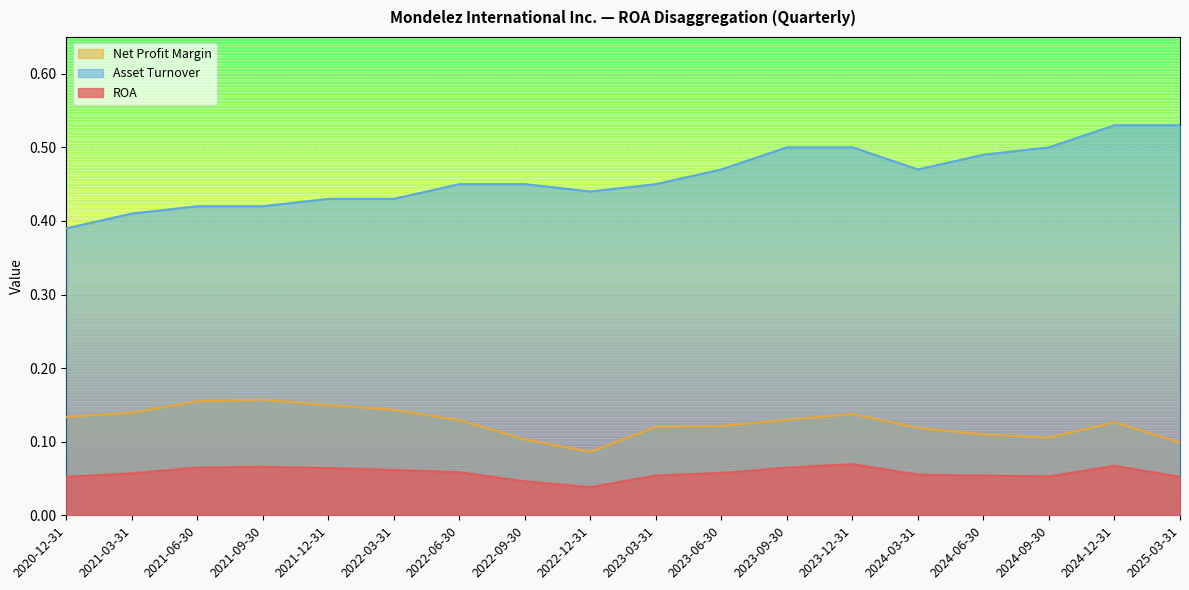

What is the sum of all Net Profit Margin values?

2.3